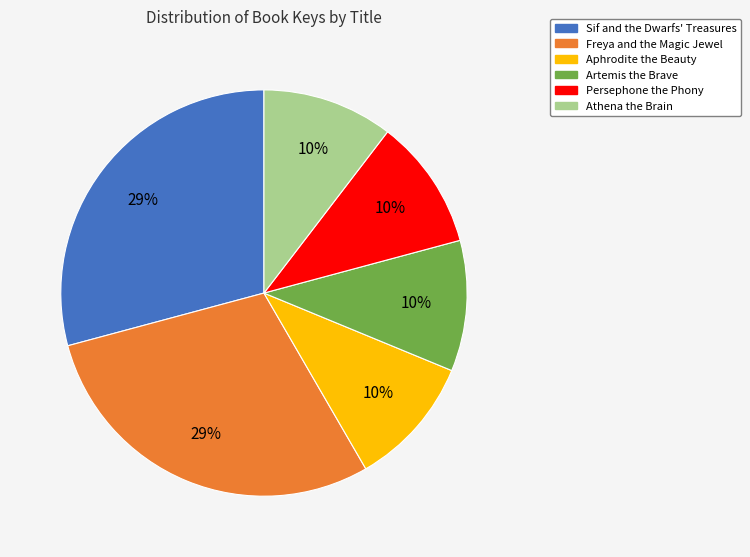

Approximately how many times larger is the value at Athena the Brain compared to Aphrodite the Beauty?

1.0